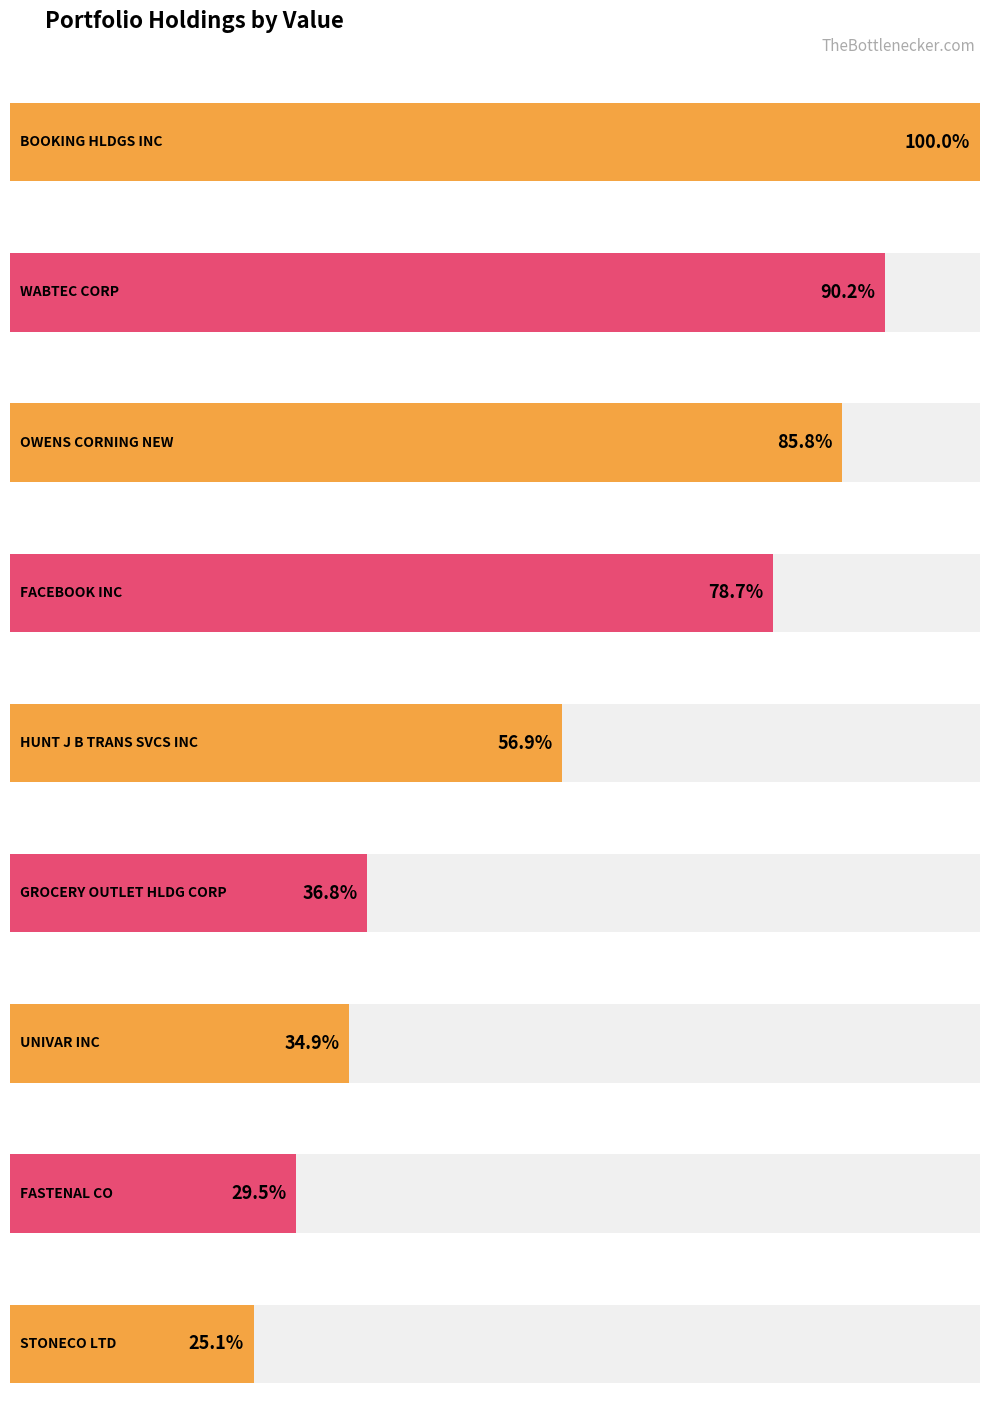

What position from the right is OWENS CORNING NEW?

7